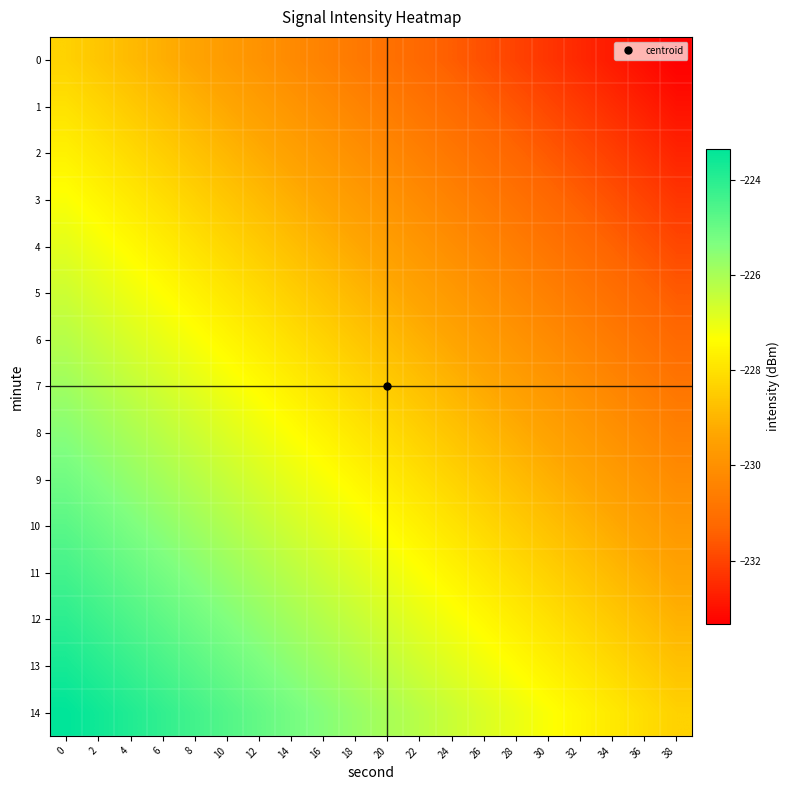

Which series has the largest total across all categories?

14